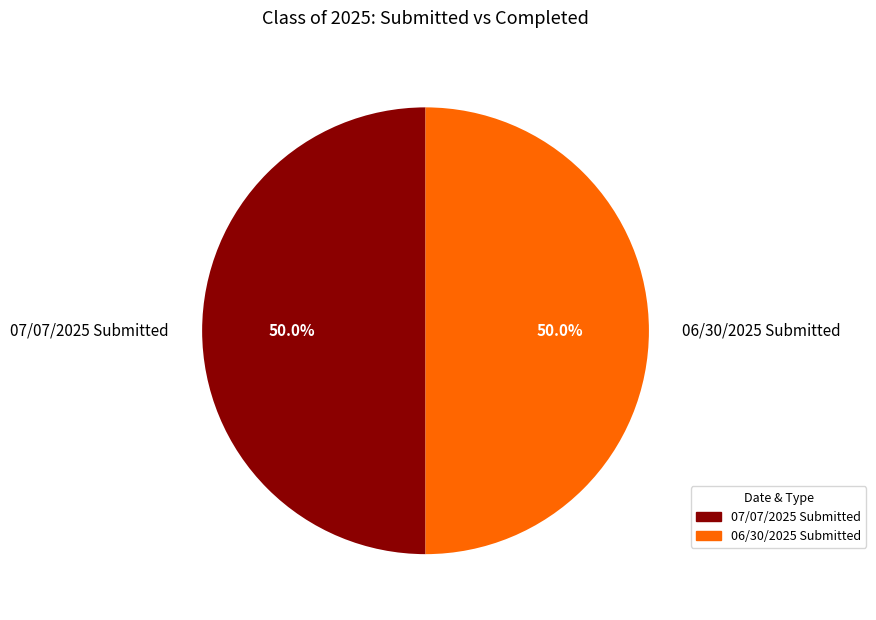

How many segments does this pie chart have?

2